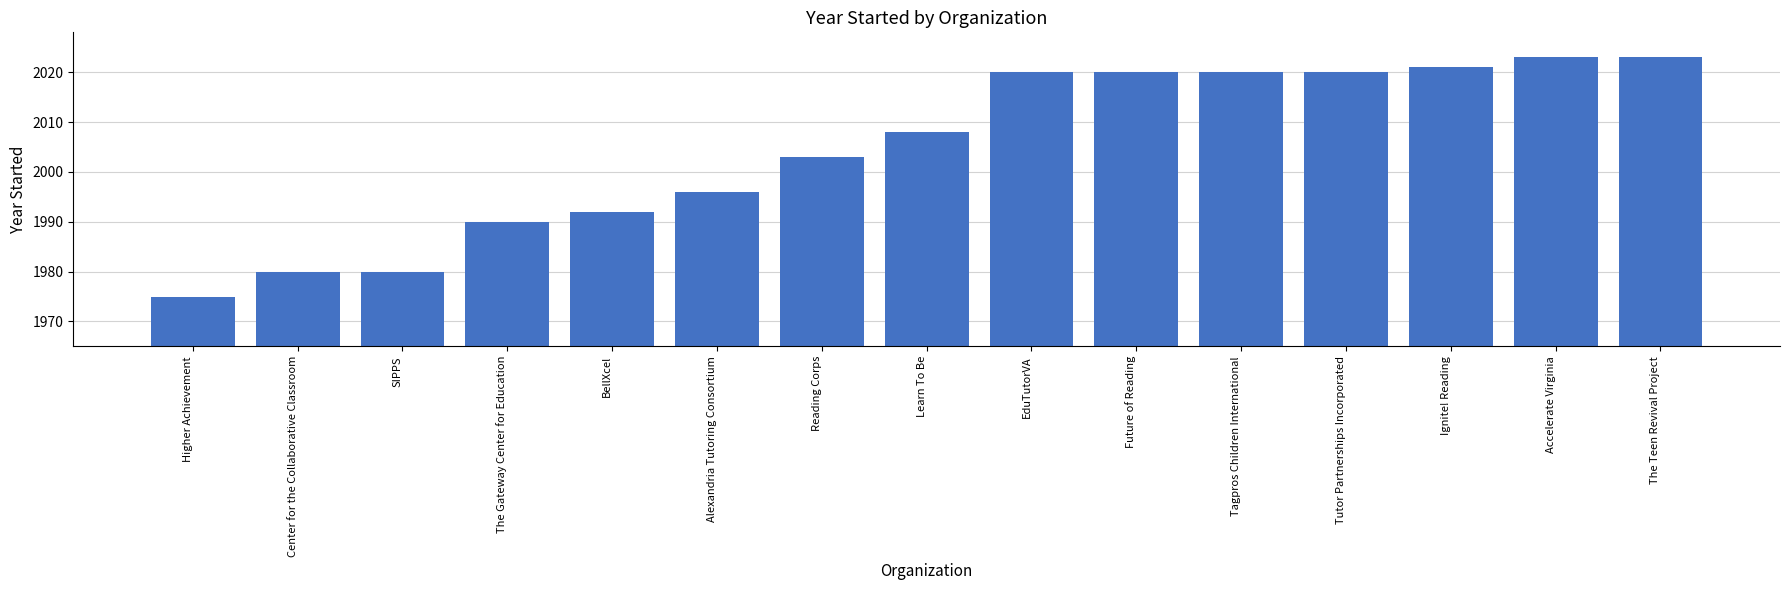

What is the label of the 9th bar from the left?

EduTutorVA